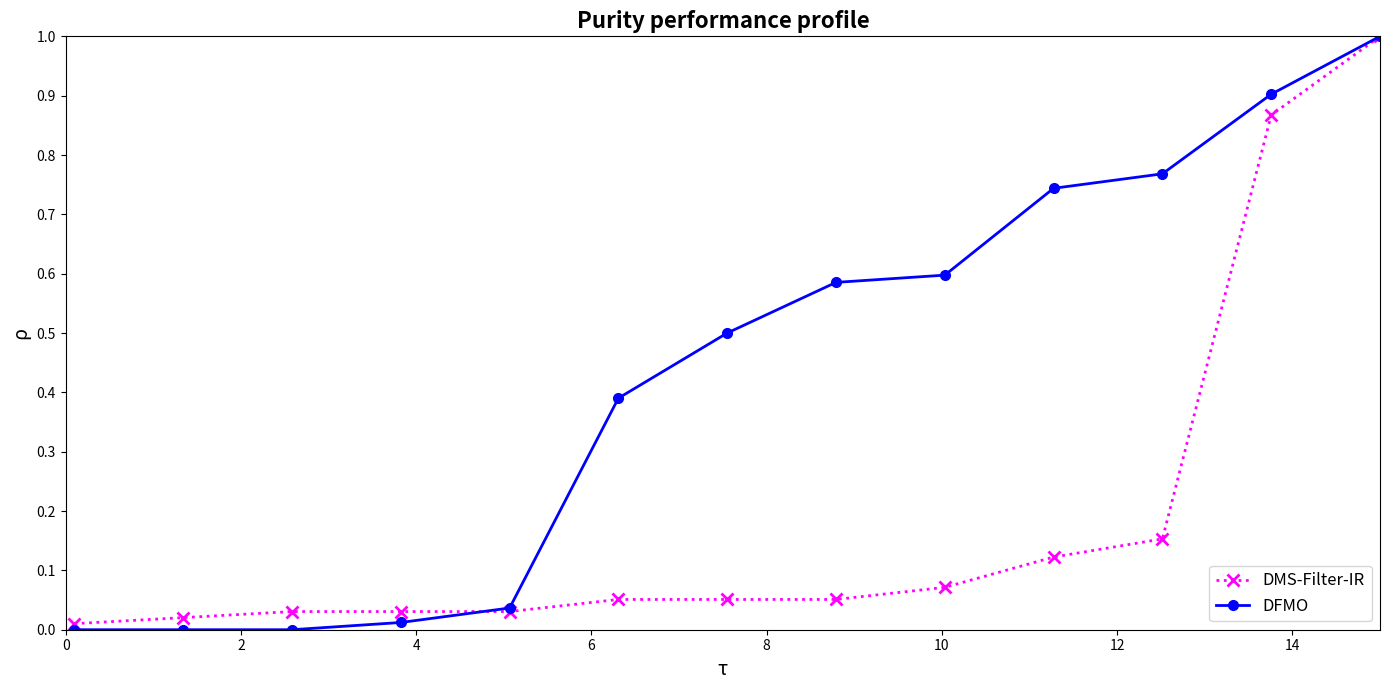

Rank the series by their average value, from highest to lowest.

DFMO, DMS-Filter-IR